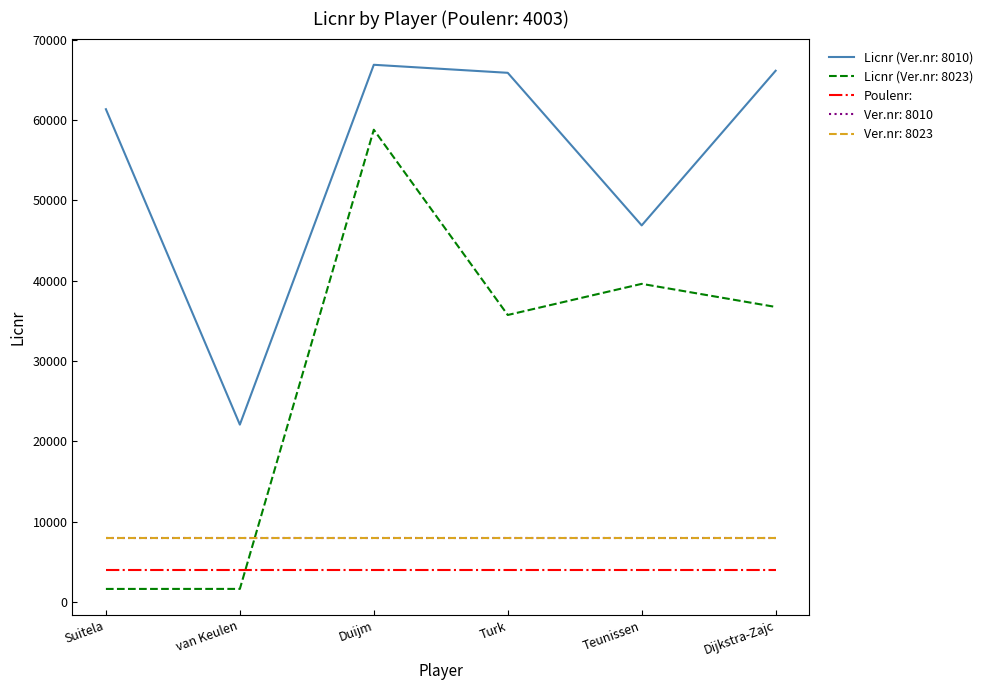

What is the lowest value of the Poulenr: series?

4003